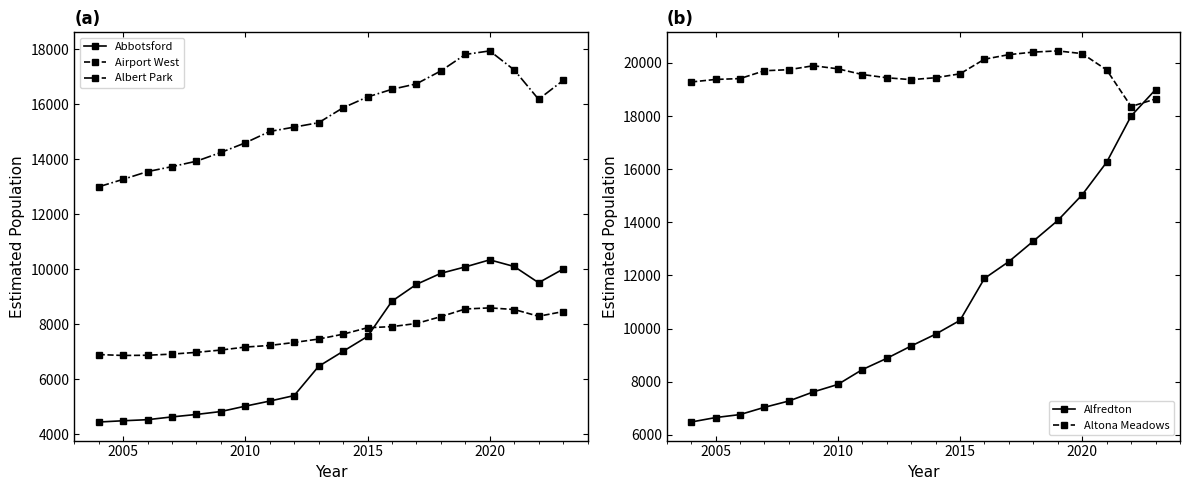

True or false: Abbotsford and Airport West cross at least once.

True